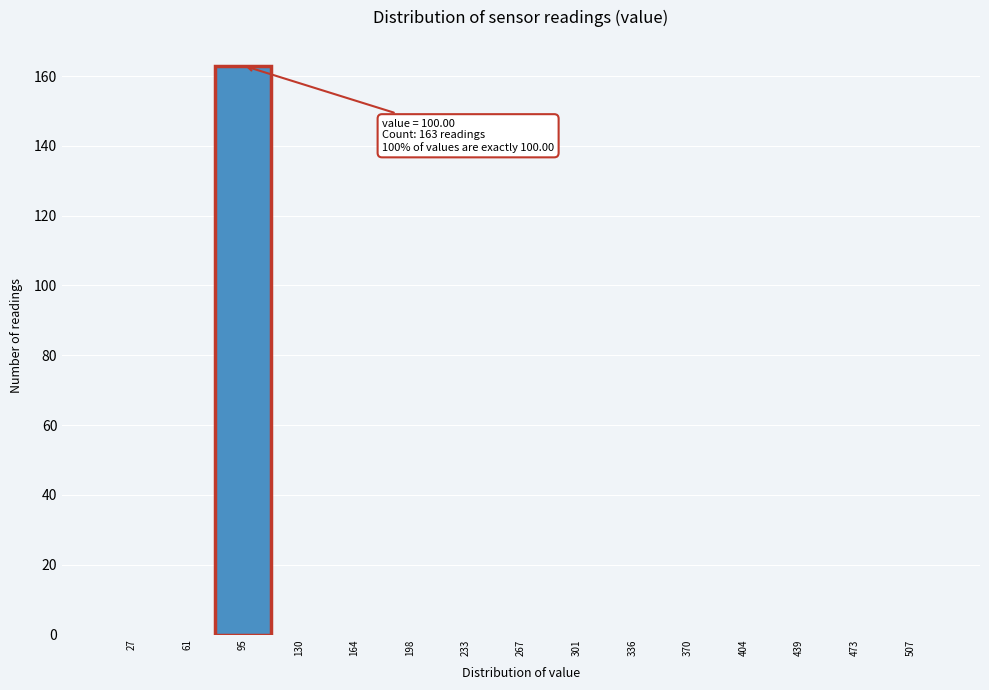

Reading right to left, list all the values displayed in this chart.

507=0	473=0	439=0	404=0	370=0	336=0	301=0	267=0	233=0	198=0	164=0	130=0	95=163	61=0	27=0